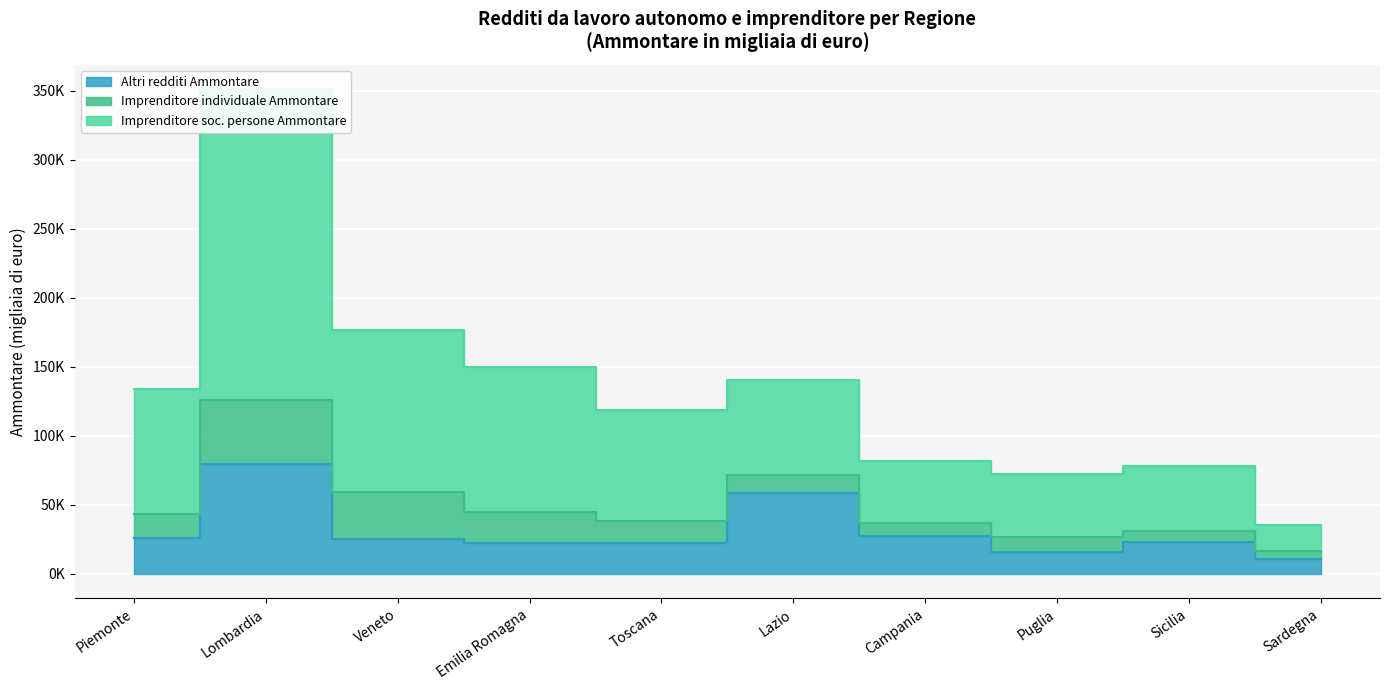

Count the number of categories in the chart.

10